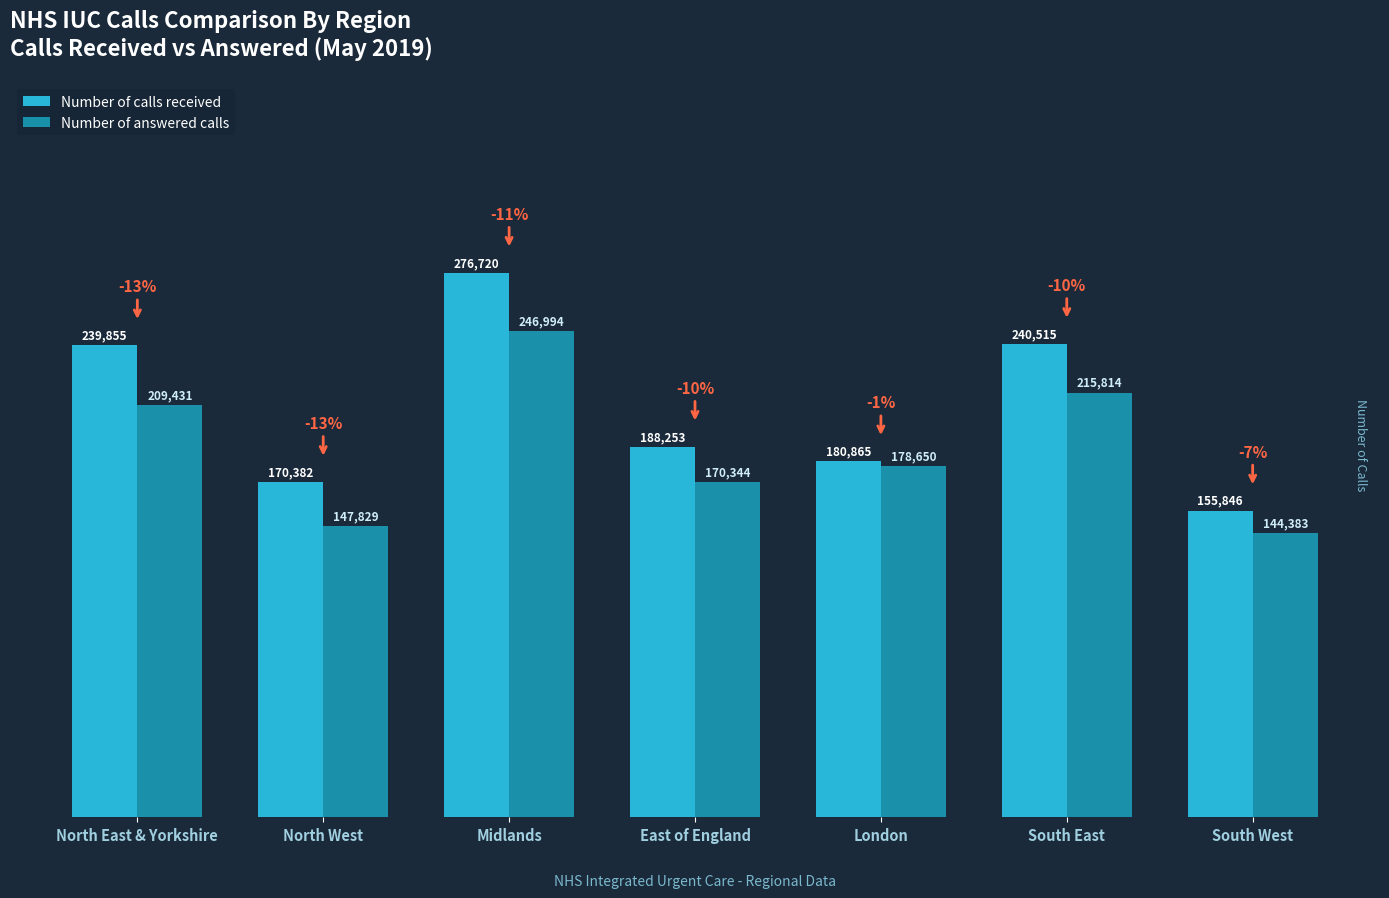

How many values in the Number of answered calls series are below 178650?

3